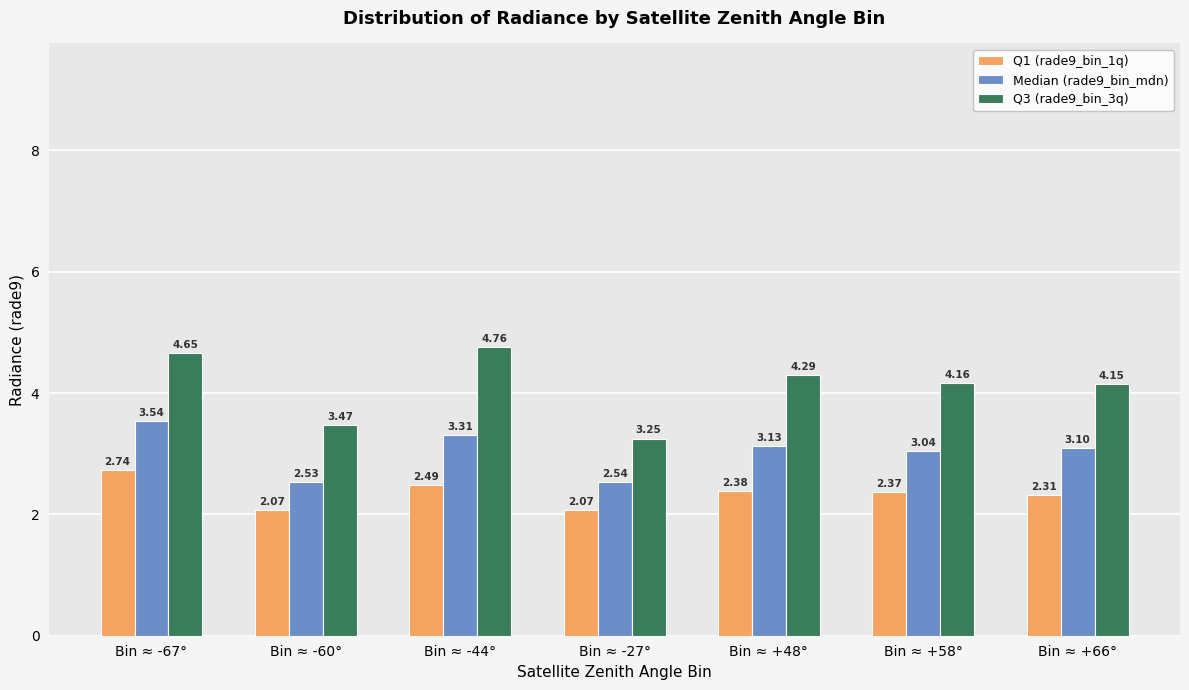

Between Bin ≈ -44° and Bin ≈ +48°, which series saw the biggest shift?

Q3 (rade9_bin_3q)